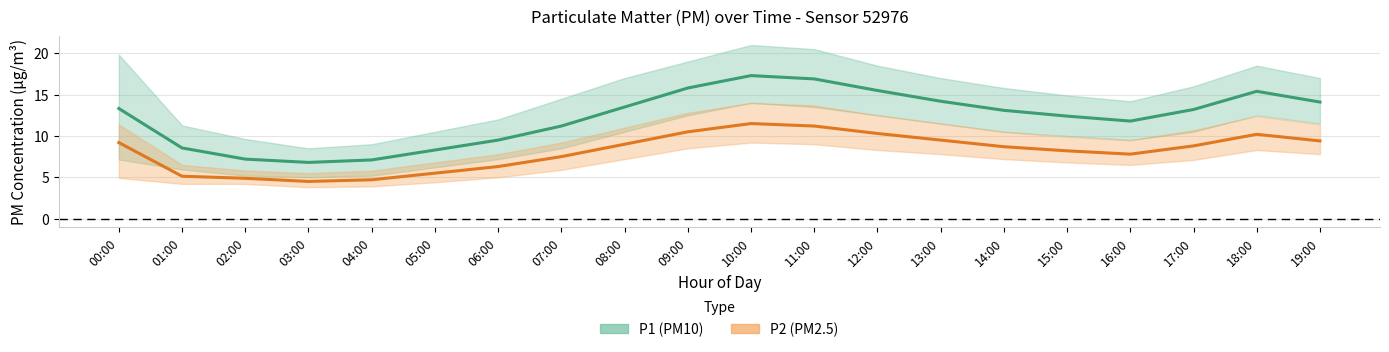

What is the maximum value for P1 mean?

17.3